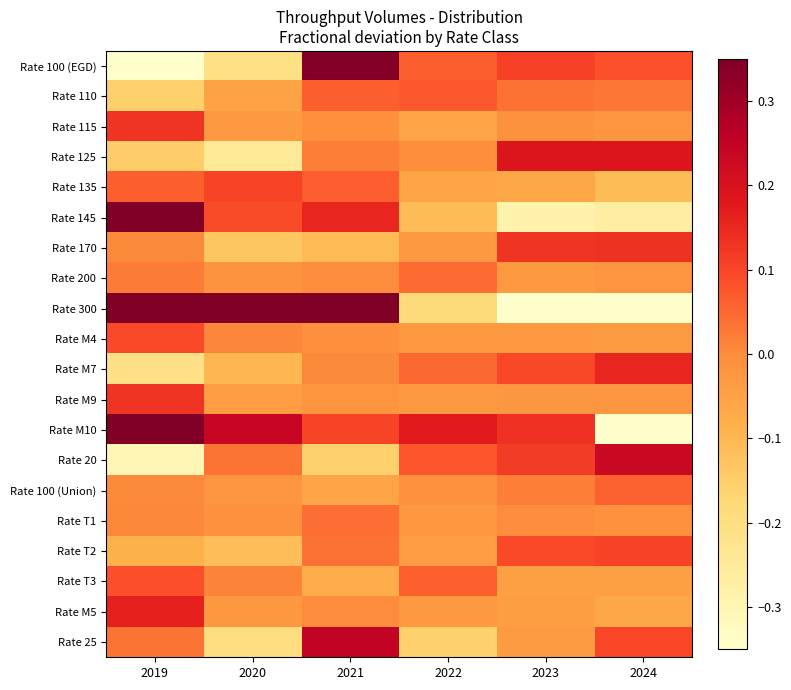

Reading left to right, what are all the values shown in this chart?

Rate 100 (EGD): 2019=-0.4	2020=-0.2	2021=0.3	2022=0.1	2023=0.1	2024=0.1
Rate 110: 2019=-0.2	2020=-0.1	2021=0.1	2022=0.1	2023=0.0	2024=0.0
Rate 115: 2019=0.1	2020=-0.0	2021=-0.0	2022=-0.1	2023=-0.0	2024=-0.0
Rate 125: 2019=-0.1	2020=-0.2	2021=0.0	2022=-0.0	2023=0.2	2024=0.2
Rate 135: 2019=0.1	2020=0.1	2021=0.1	2022=-0.1	2023=-0.1	2024=-0.1
Rate 145: 2019=0.4	2020=0.1	2021=0.2	2022=-0.1	2023=-0.3	2024=-0.3
Rate 170: 2019=0.0	2020=-0.1	2021=-0.1	2022=-0.0	2023=0.1	2024=0.1
Rate 200: 2019=0.0	2020=-0.0	2021=-0.0	2022=0.0	2023=-0.0	2024=-0.0
Rate 300: 2019=1.1	2020=0.5	2021=0.6	2022=-0.2	2023=-1.0	2024=-1.0
Rate M4: 2019=0.1	2020=0.0	2021=-0.0	2022=-0.0	2023=-0.0	2024=-0.0
Rate M7: 2019=-0.2	2020=-0.1	2021=0.0	2022=0.1	2023=0.1	2024=0.2
Rate M9: 2019=0.1	2020=-0.0	2021=-0.0	2022=-0.0	2023=-0.0	2024=-0.0
Rate M10: 2019=0.3	2020=0.2	2021=0.1	2022=0.2	2023=0.1	2024=-1.0
Rate 20: 2019=-0.3	2020=0.0	2021=-0.2	2022=0.1	2023=0.1	2024=0.2
Rate 100 (Union): 2019=0.0	2020=-0.0	2021=-0.1	2022=-0.0	2023=0.0	2024=0.1
Rate T1: 2019=0.0	2020=-0.0	2021=0.0	2022=-0.0	2023=-0.0	2024=-0.0
Rate T2: 2019=-0.1	2020=-0.1	2021=0.0	2022=-0.0	2023=0.1	2024=0.1
Rate T3: 2019=0.1	2020=0.0	2021=-0.1	2022=0.1	2023=-0.0	2024=-0.0
Rate M5: 2019=0.2	2020=-0.0	2021=-0.0	2022=-0.0	2023=-0.0	2024=-0.1
Rate 25: 2019=0.0	2020=-0.2	2021=0.2	2022=-0.2	2023=-0.0	2024=0.1